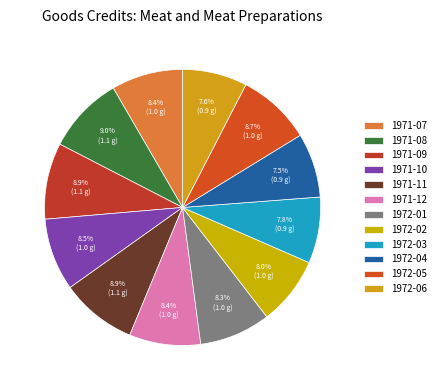

To the nearest percent, what is the difference between the largest and smallest slice percentages?

2%